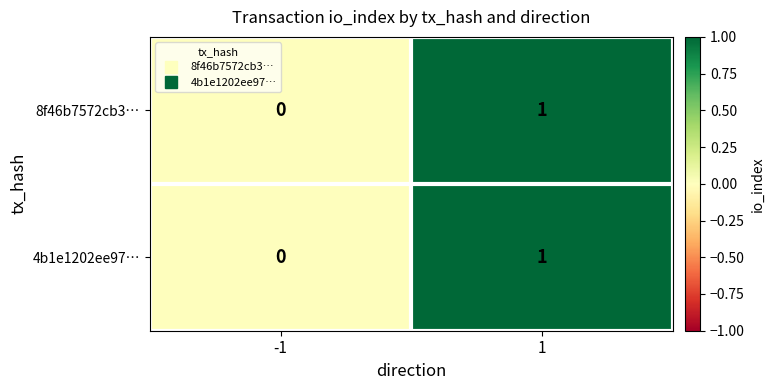

List the labels in order of 8f46b7572cb3… value, largest first.

1, -1